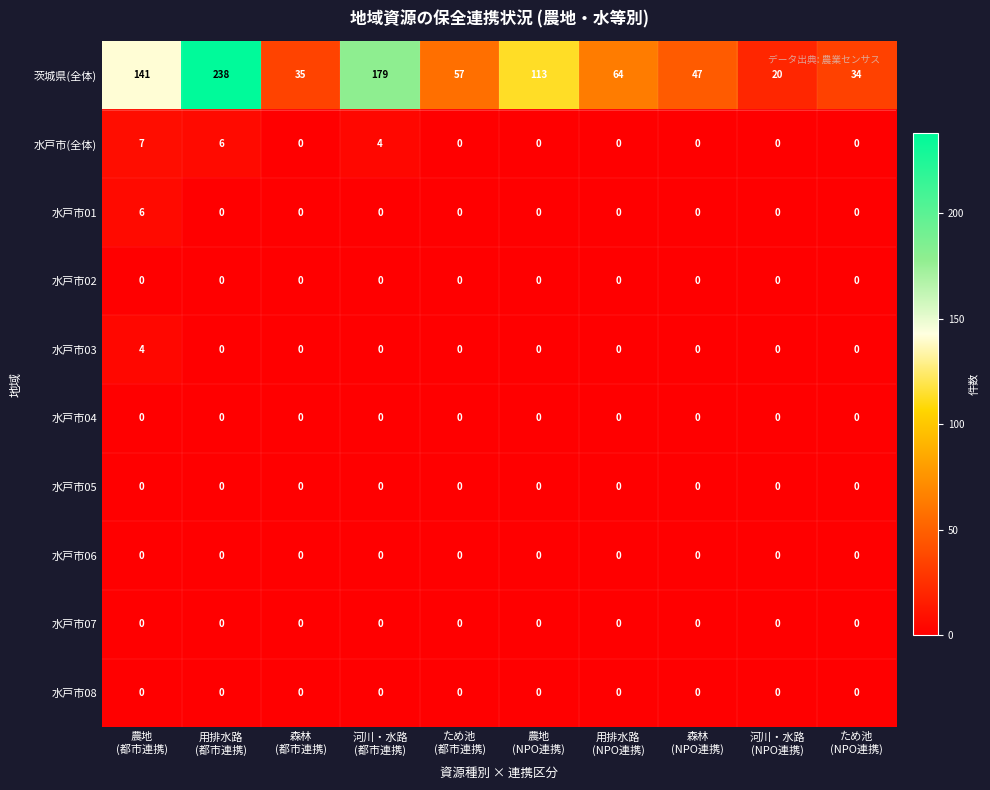

Which series has the largest range (max minus min)?

茨城県(全体)